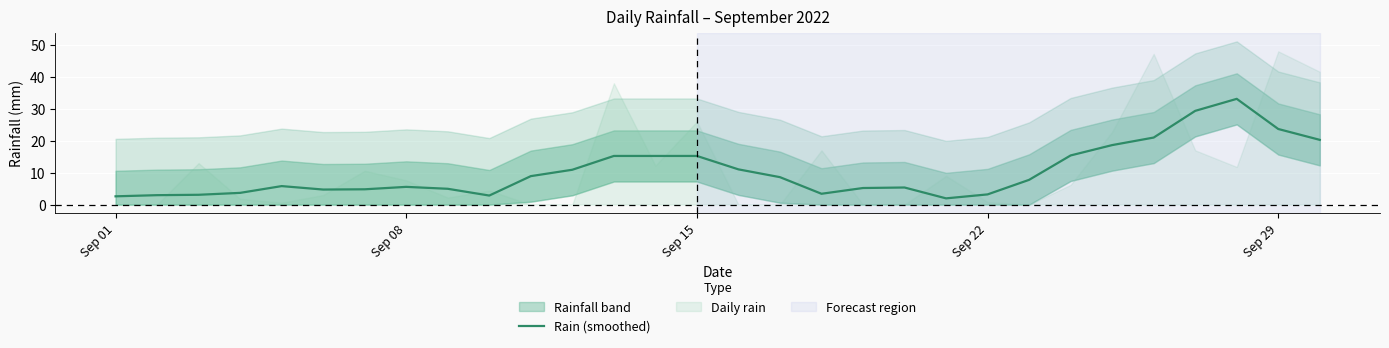

What is the maximum value for Rain (smoothed)?

33.1